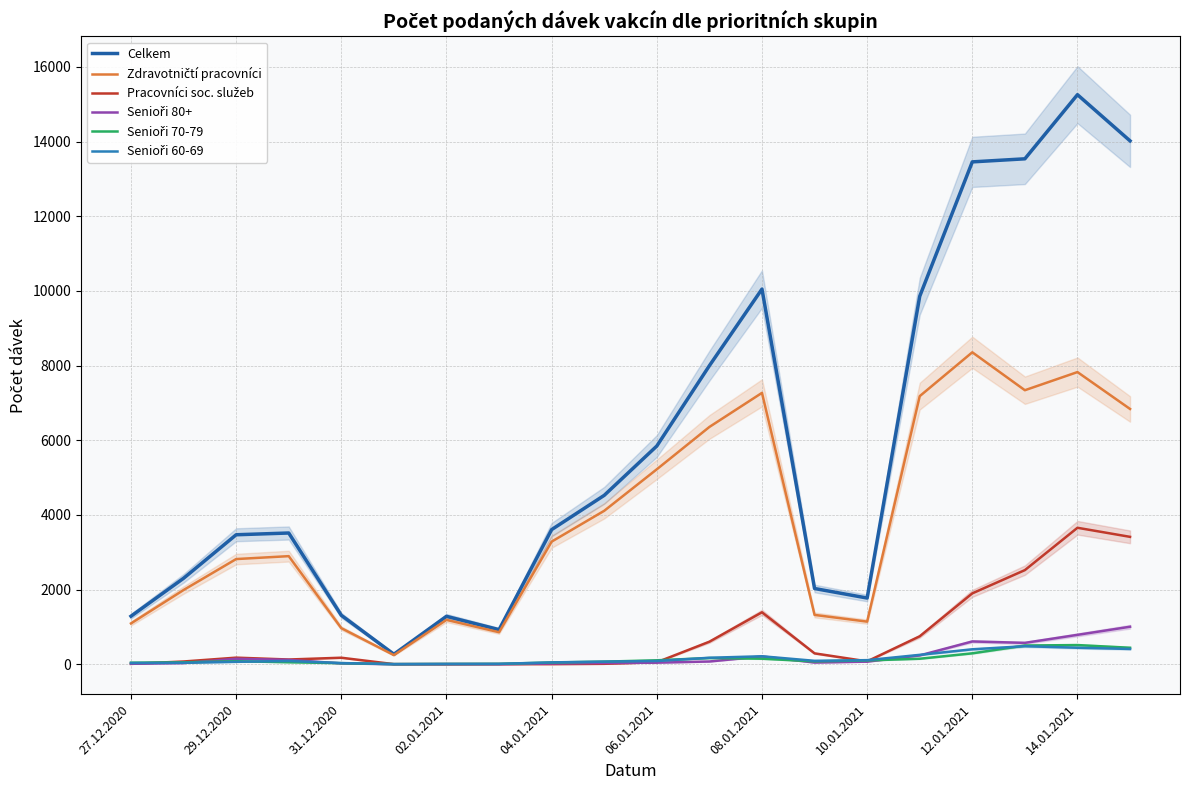

Reading right to left, list all the values displayed in this chart.

Celkem: 14021	15258	13540	13458	9857	1774	2029	10050	7998	5846	4525	3607	927	1284	269	1311	3516	3469	2303	1287
Zdravotničtí pracovníci: 6839	7827	7341	8357	7182	1142	1322	7270	6357	5223	4111	3285	858	1189	245	967	2896	2818	1989	1094
Pracovníci soc. služeb: 3413	3656	2522	1899	749	78	292	1392	604	54	12	4	3	0	3	175	127	177	74	10
Senioři 80+: 1005	788	573	611	237	70	46	209	74	43	34	20	3	7	1	23	117	146	32	14
Senioři 70-79: 442	514	502	293	148	103	77	149	167	106	70	47	10	9	4	29	54	82	52	42
Senioři 60-69: 410	442	484	401	252	110	92	214	174	87	71	50	11	6	4	32	87	65	39	33